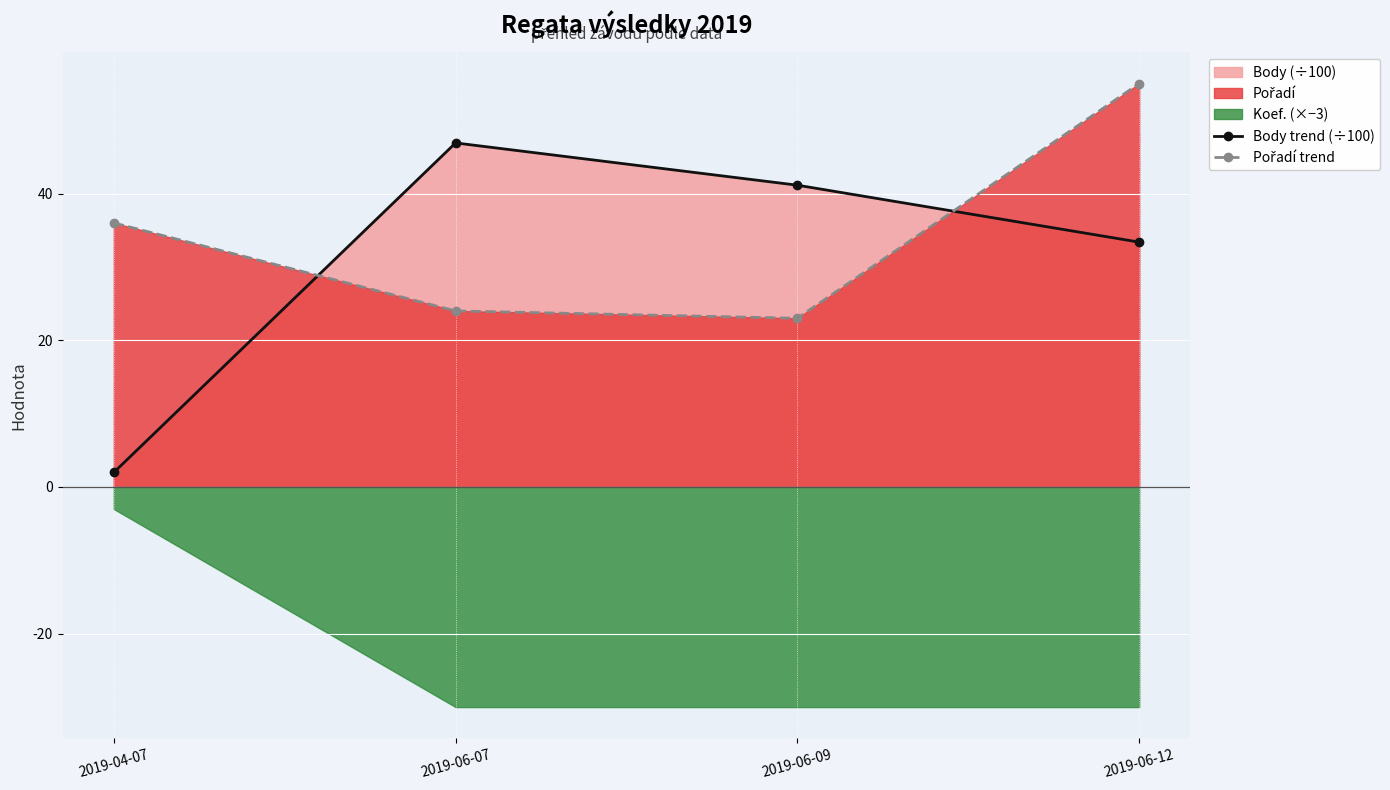

In Body trend (÷100), how many points are higher than both neighbors (excluding endpoints)?

1